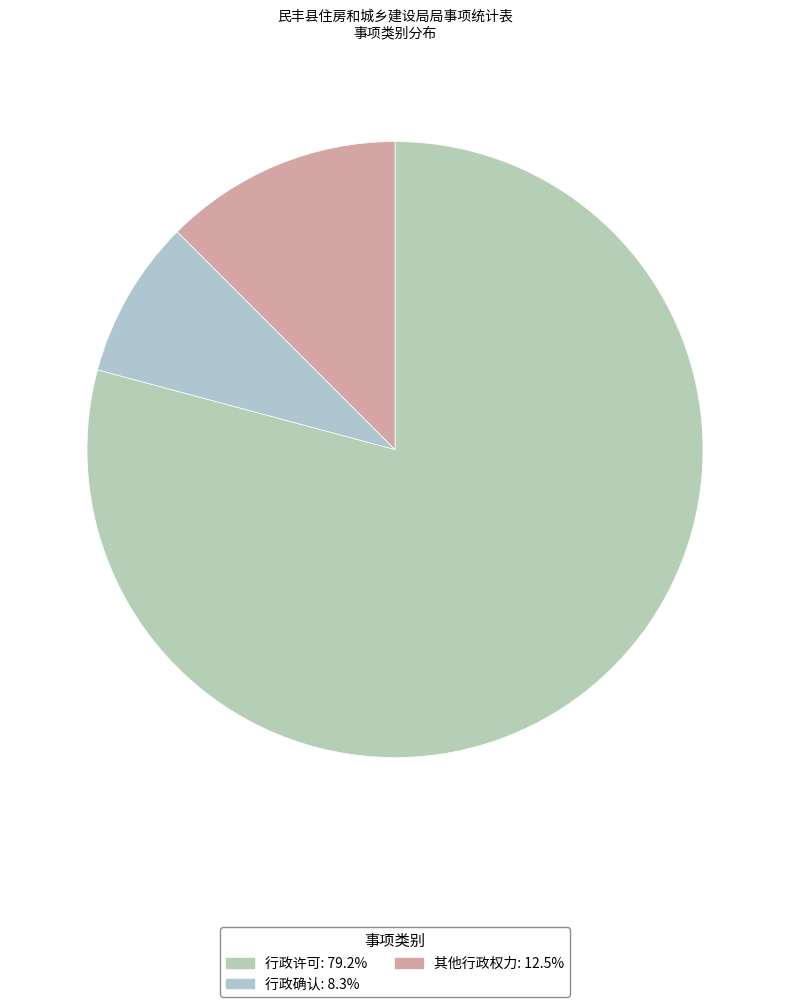

Rank the categories by value from lowest to highest.

行政确认, 其他行政权力, 行政许可